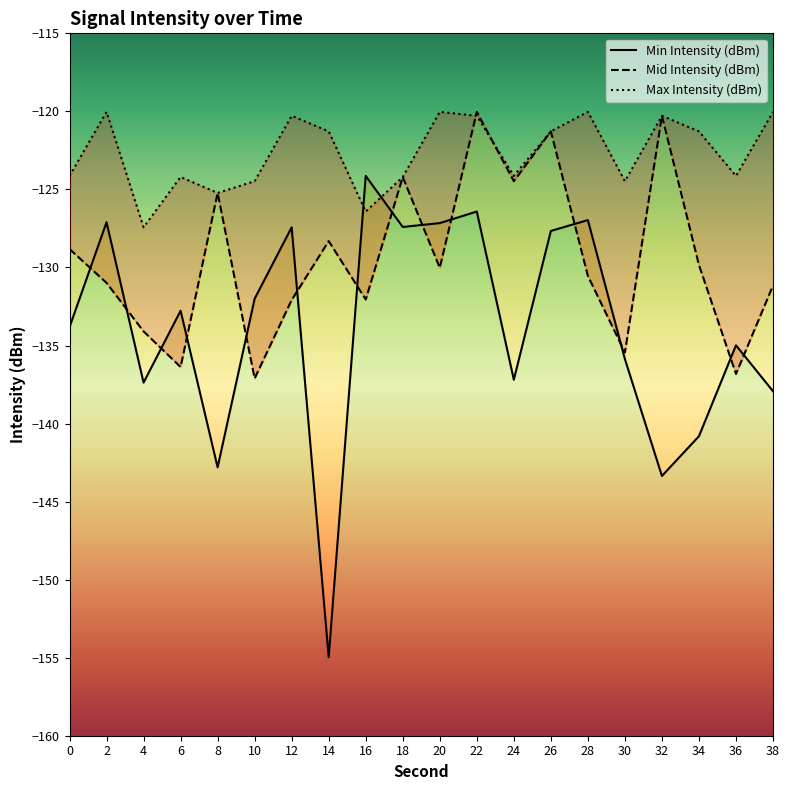

Read the Max Intensity (dBm) value at 16.

-126.4